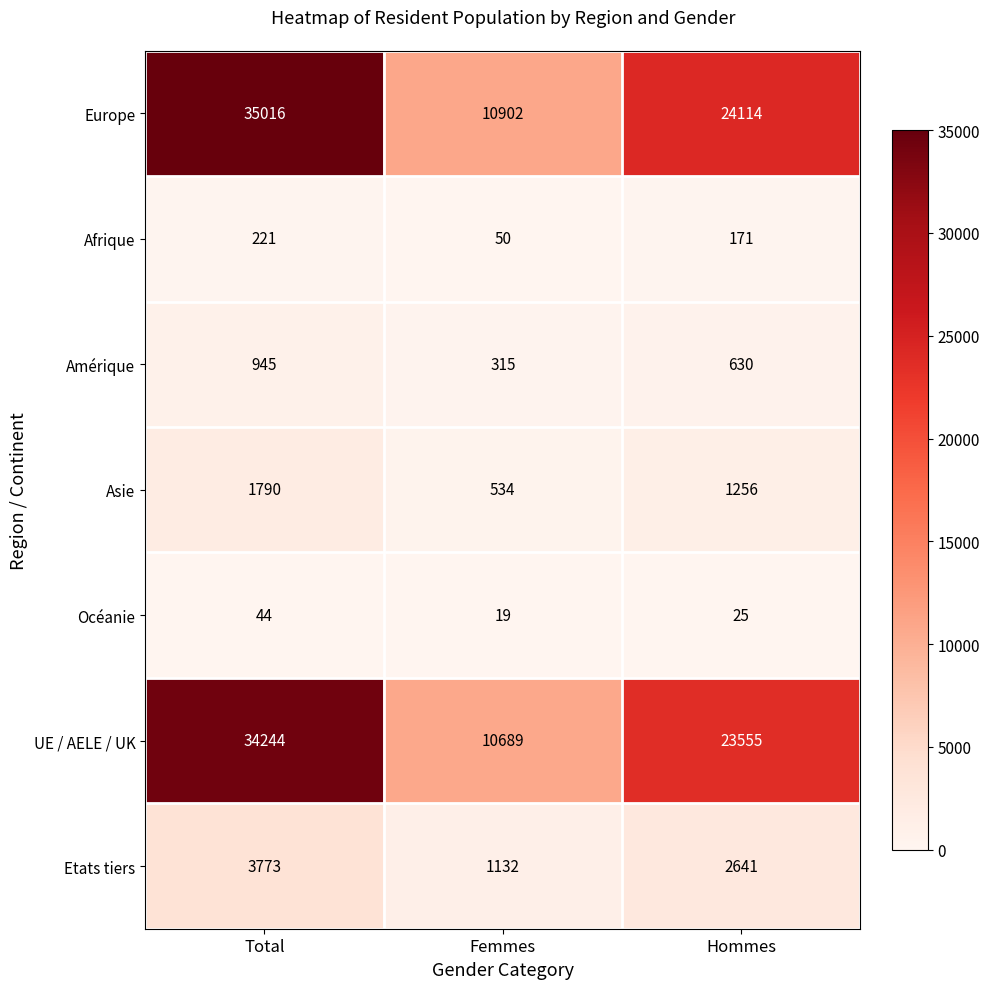

Which series has the largest total across all categories?

Europe